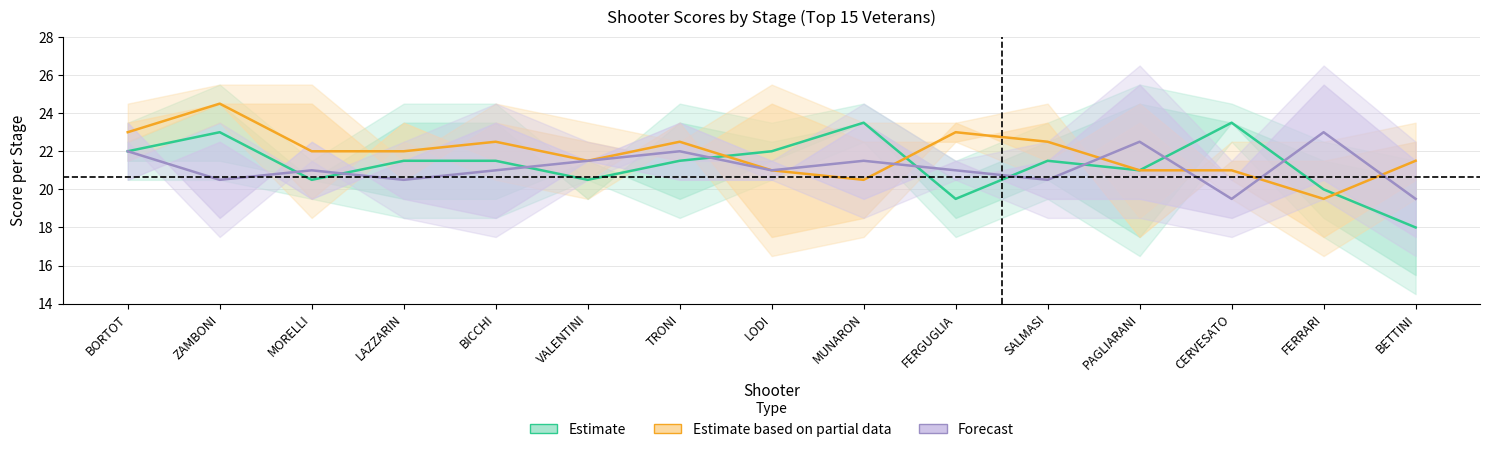

What is the label of the 6th point from the right?

FERGUGLIA